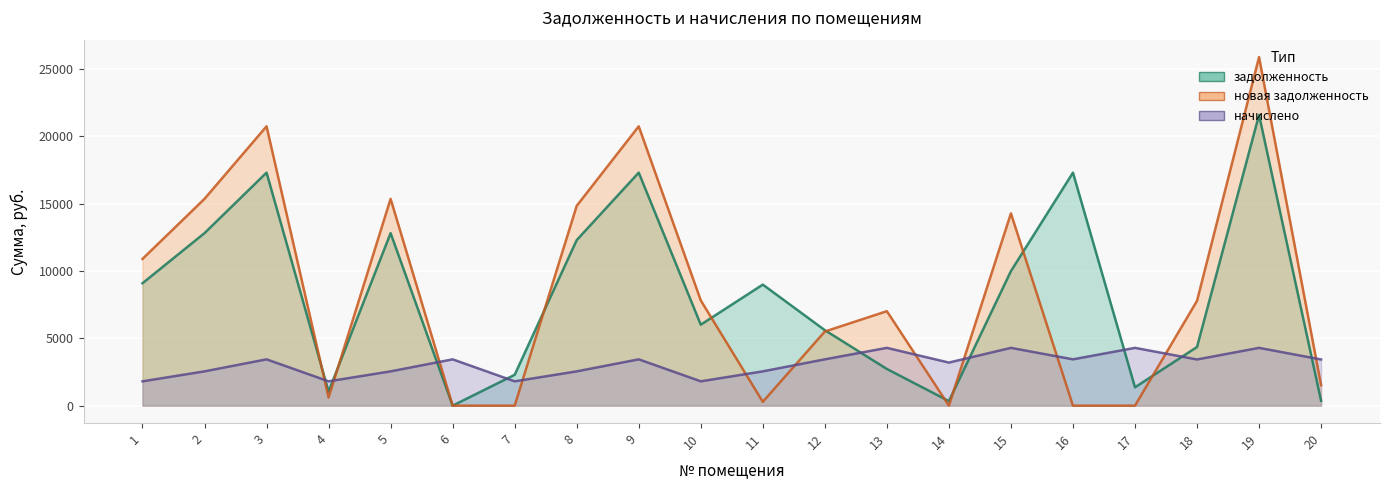

Where is новая задолженность nearest to the value 12944?

15